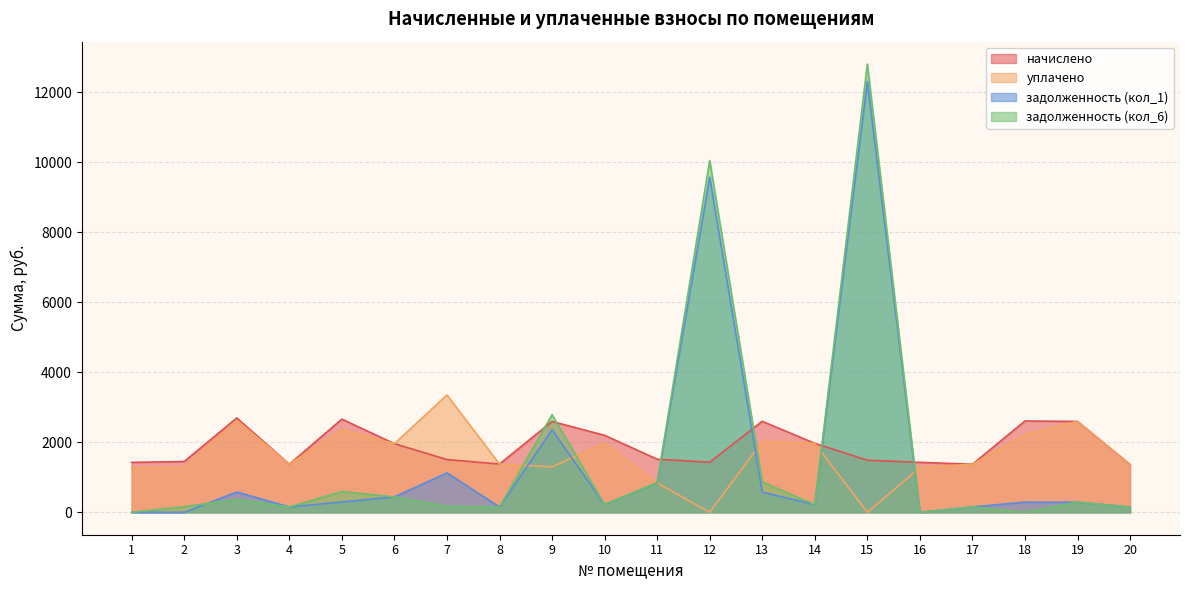

Where is задолженность (кол_6) nearest to the value 6401?

9